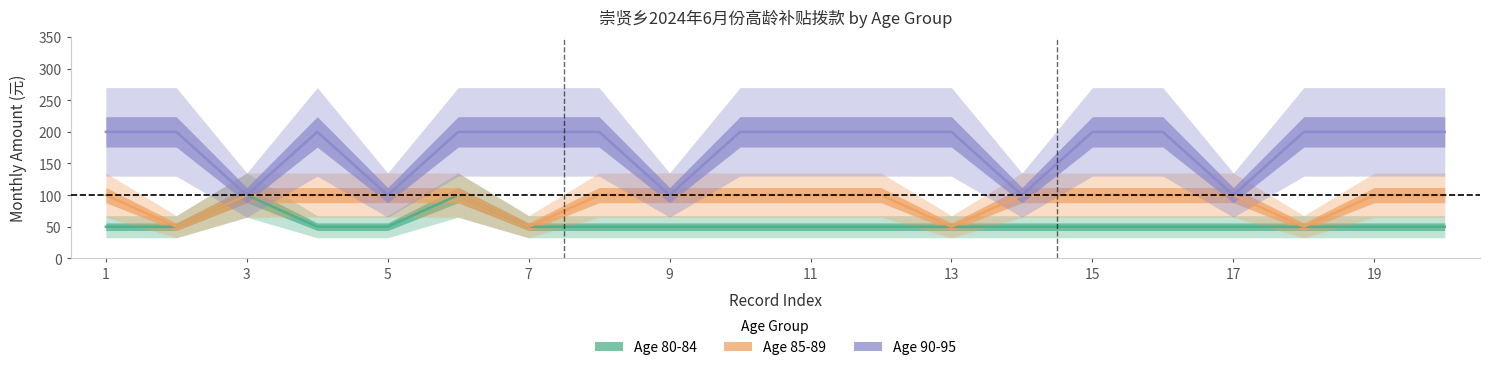

What are all the series names shown in the legend?

80-84, 85-89, 90-95